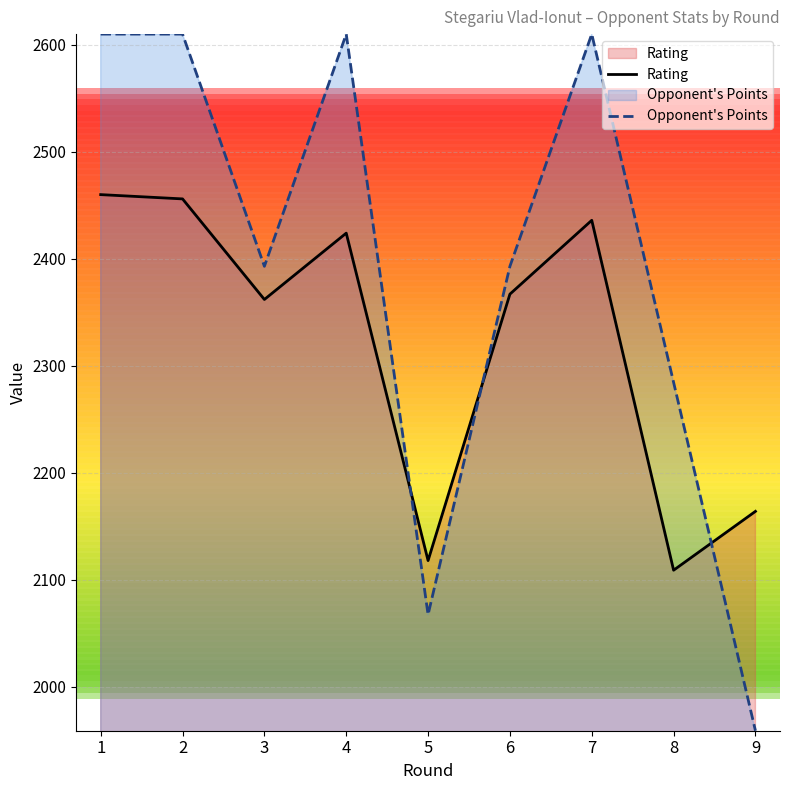

How many lines are shown in the chart?

2